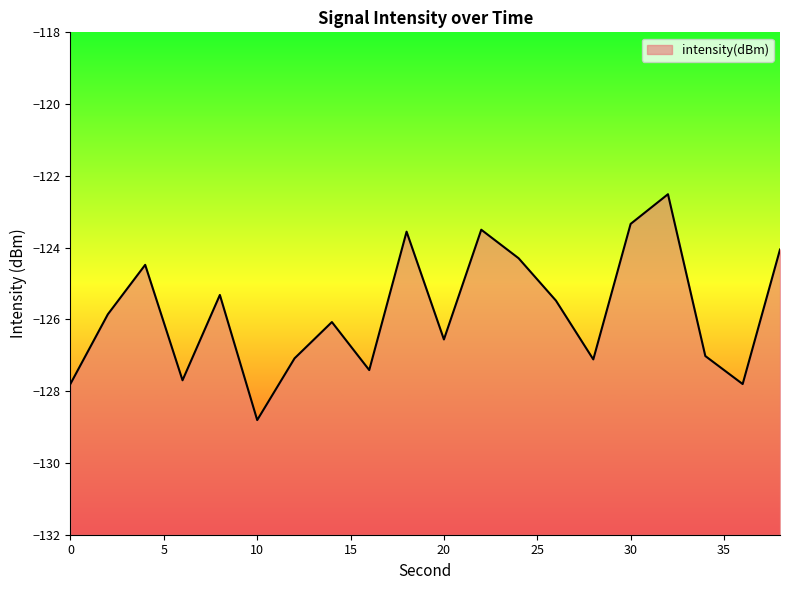

How many lines are shown in the chart?

1